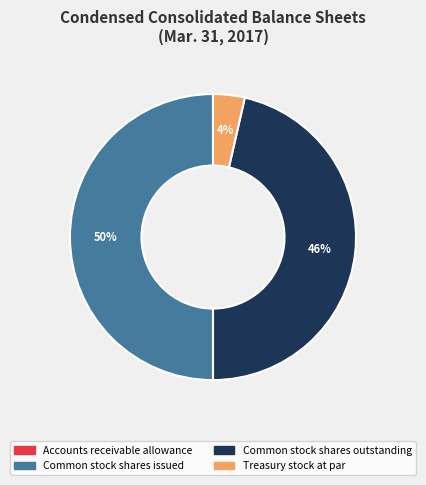

To the nearest percent, what percentage of the pie is Treasury stock at par?

4%